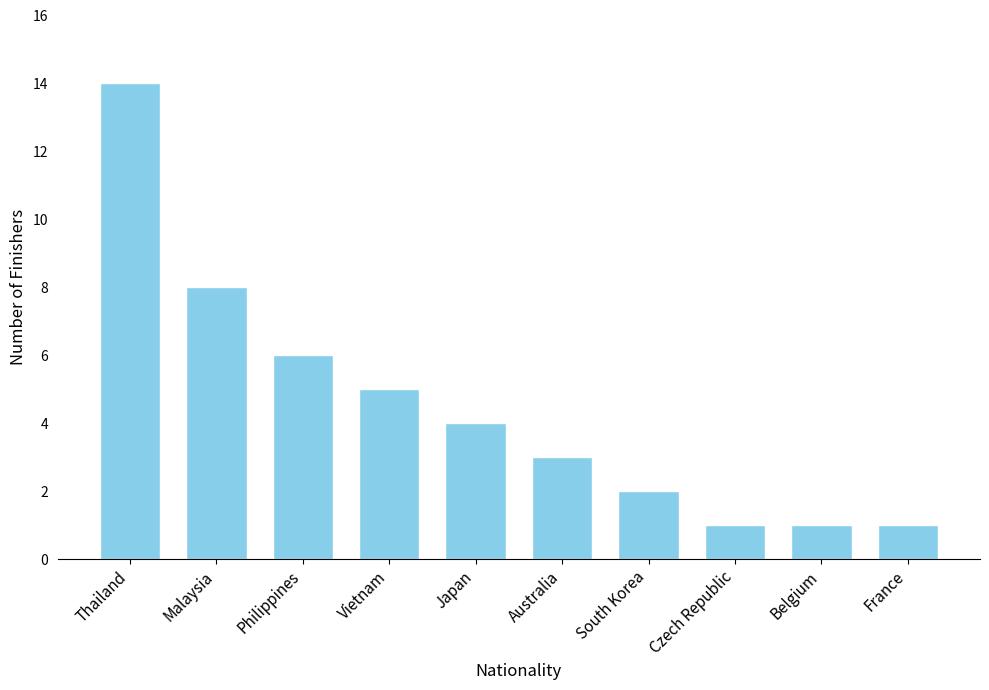

Which category has the highest value across all series?

Thailand